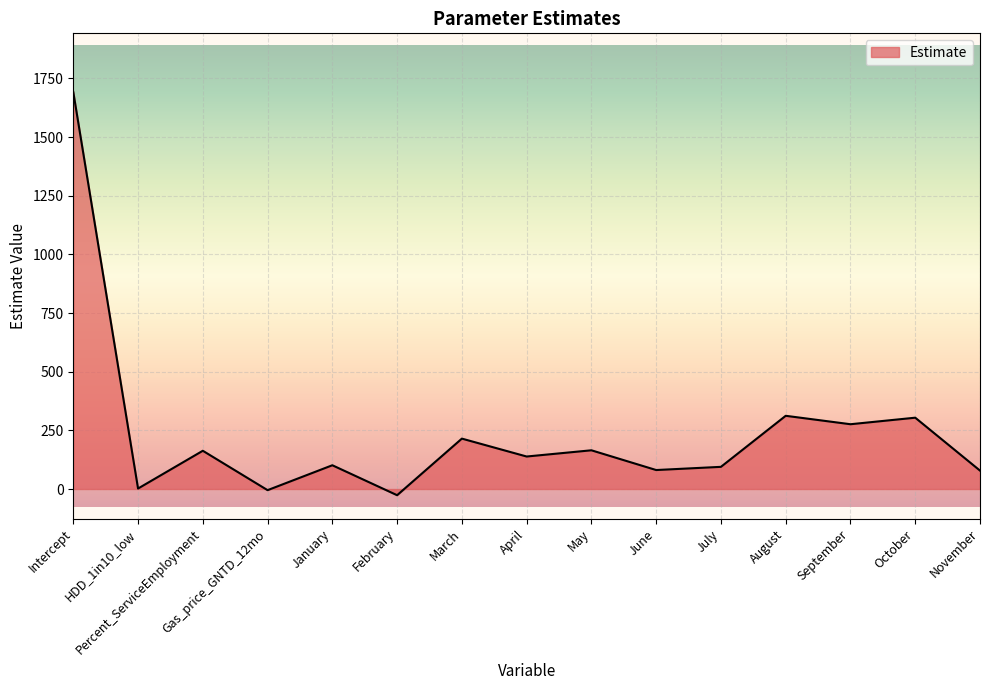

What is the difference between the values at May and October?

138.9